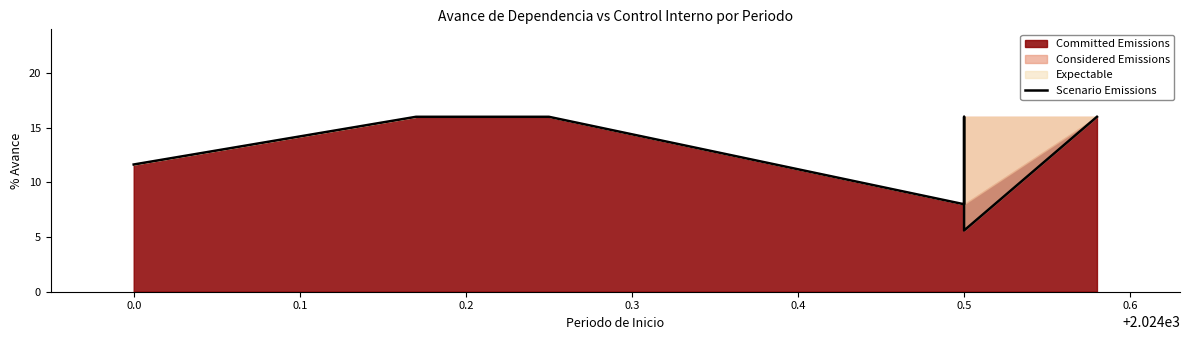

How many data points are less than 16?

3